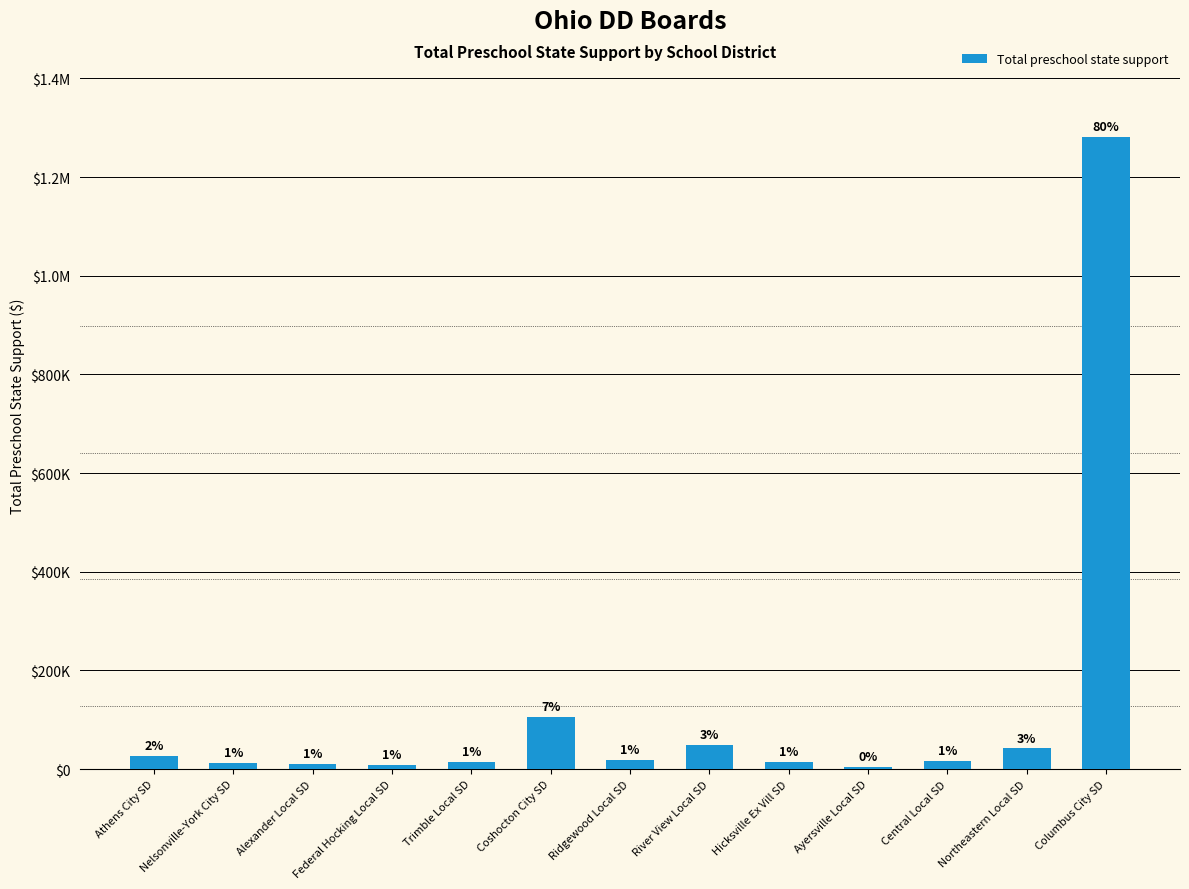

What is the change in value from Athens City SD to Hicksville Ex Vill SD?

-11689.8